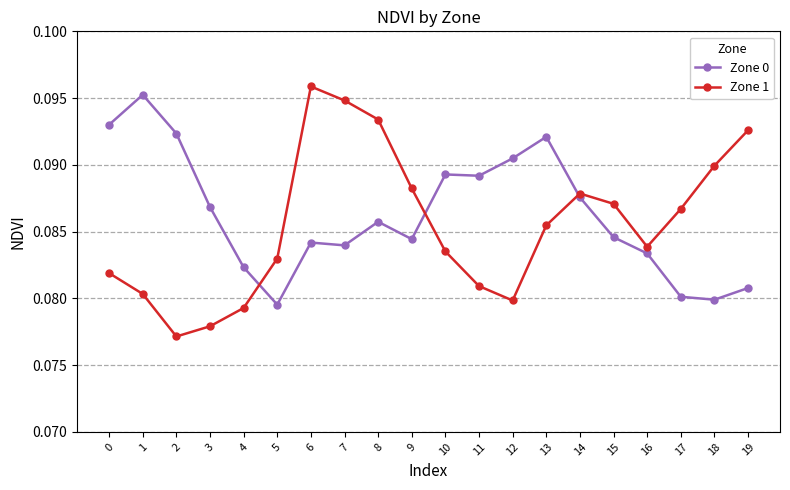

At which category is the sum across all series the highest?

6